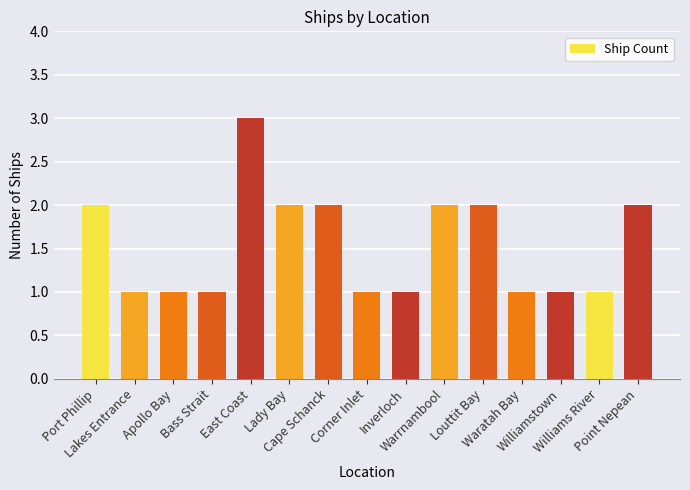

The chart shows a value of 4 at Louttit Bay. True or false?

False